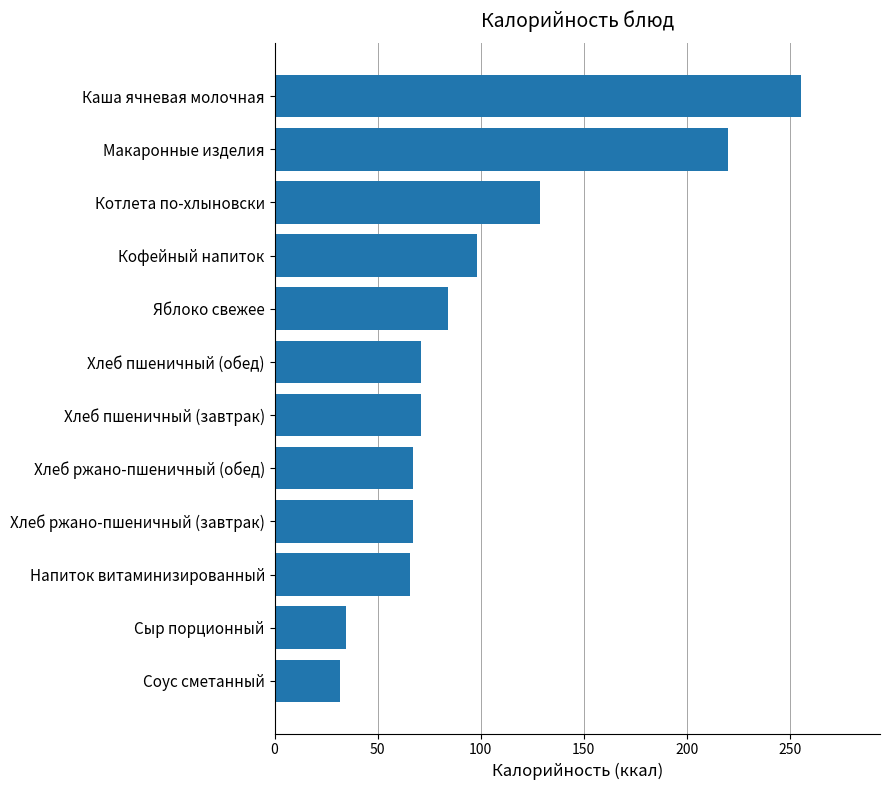

Reading top to bottom, transcribe all the data shown in this chart.

Каша ячневая молочная=255.5	Макаронные изделия=220.0	Котлета по-хлыновски=128.8	Кофейный напиток=98.0	Яблоко свежее=84.4	Хлеб пшеничный (обед)=71.2	Хлеб пшеничный (завтрак)=71.2	Хлеб ржано-пшеничный (обед)=67.3	Хлеб ржано-пшеничный (завтрак)=67.3	Напиток витаминизированный=65.9	Сыр порционный=34.7	Соус сметанный=31.7